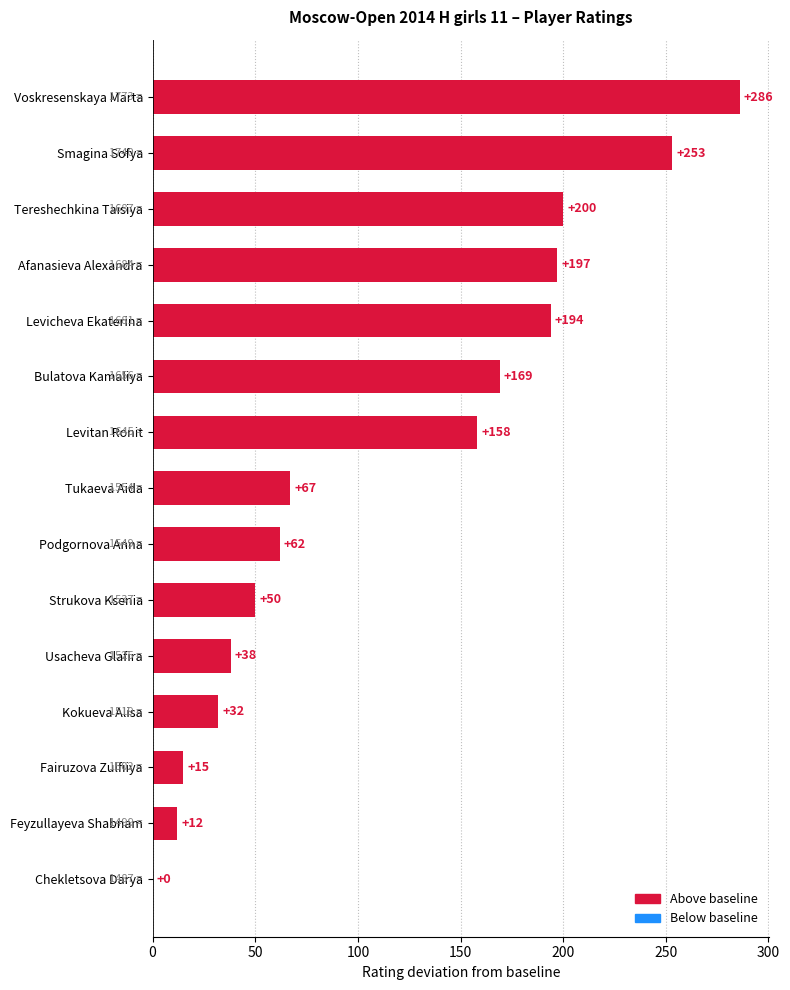

At which category does the chart reach its minimum across all series?

Chekletsova Darya